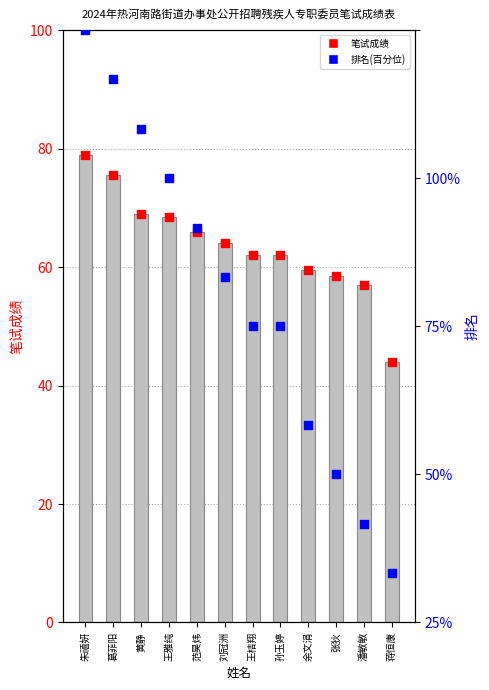

Which series contains the lowest Y value?

排名(百分位)